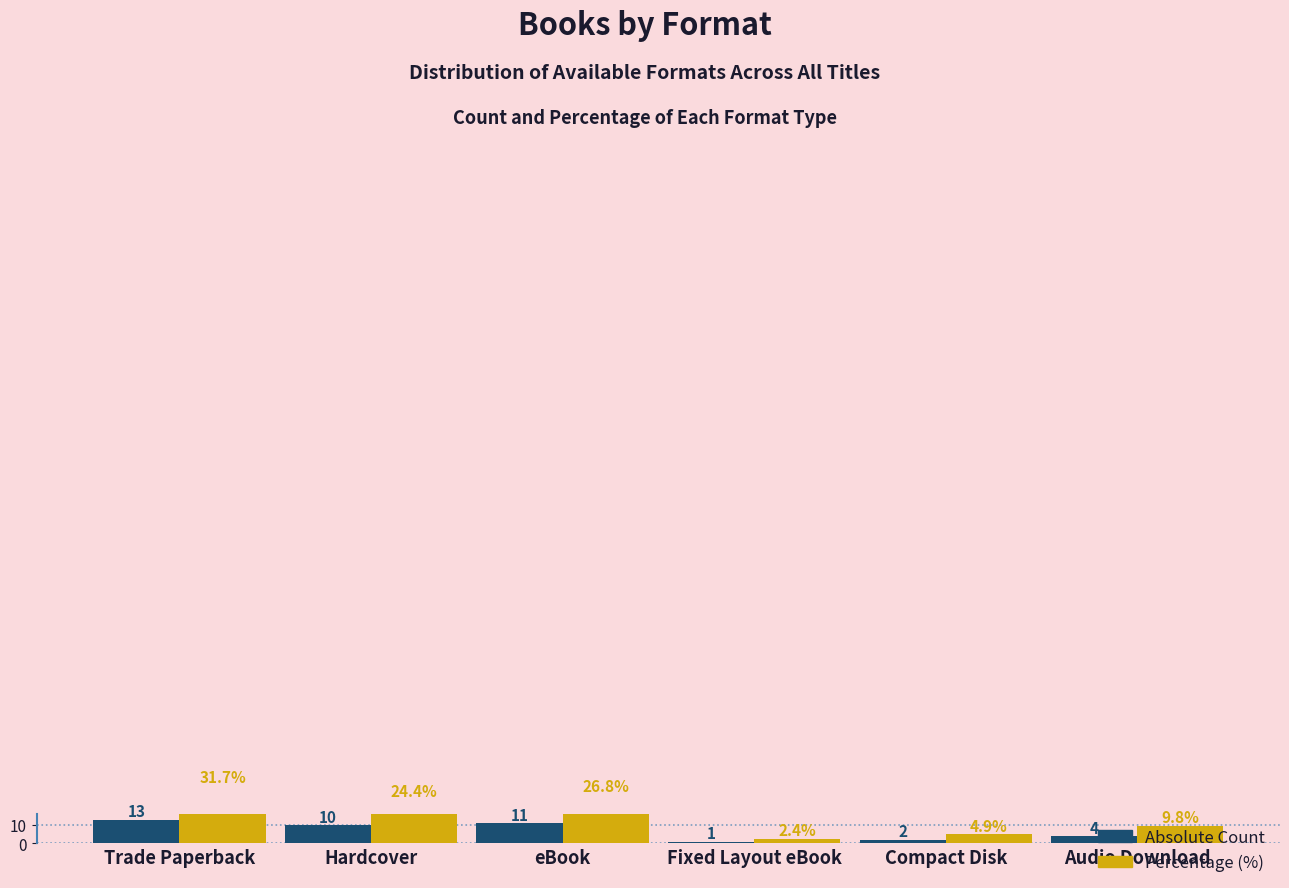

Reading left to right, list all the values displayed in this chart.

Absolute Count: Trade Paperback=13.0	Hardcover=10.0	eBook=11.0	Fixed Layout eBook=1.0	Compact Disk=2.0	Audio Download=4.0
Percentage (%): Trade Paperback=31.7	Hardcover=24.4	eBook=26.8	Fixed Layout eBook=2.4	Compact Disk=4.9	Audio Download=9.8